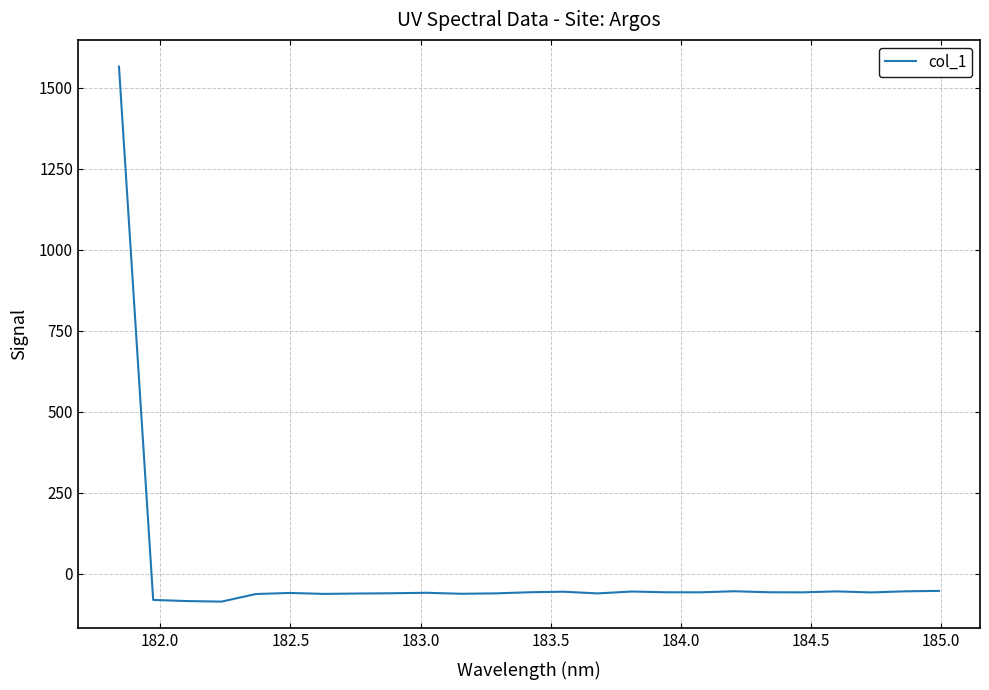

What is the difference between the maximum and minimum values?

1651.7